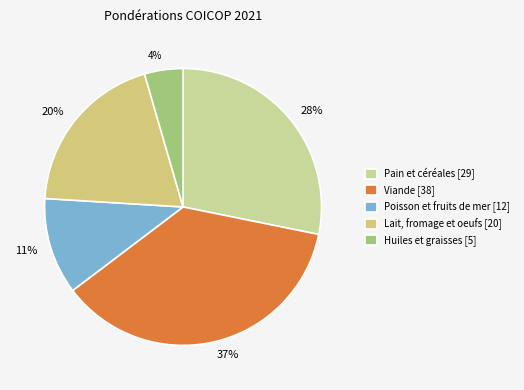

Between 37% and 4%, which is larger?

37%